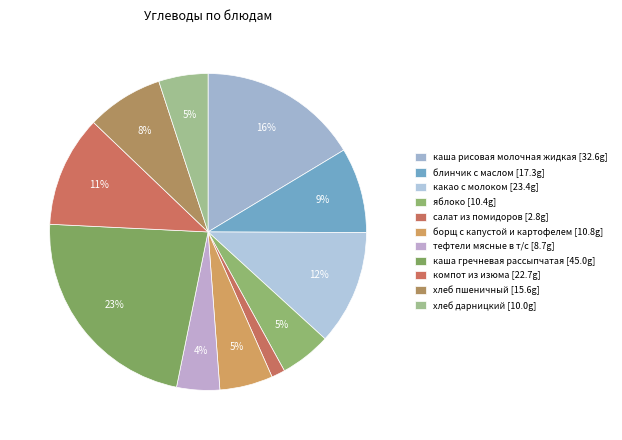

What percentage is the блинчик с маслом slice, to the nearest percent?

9%